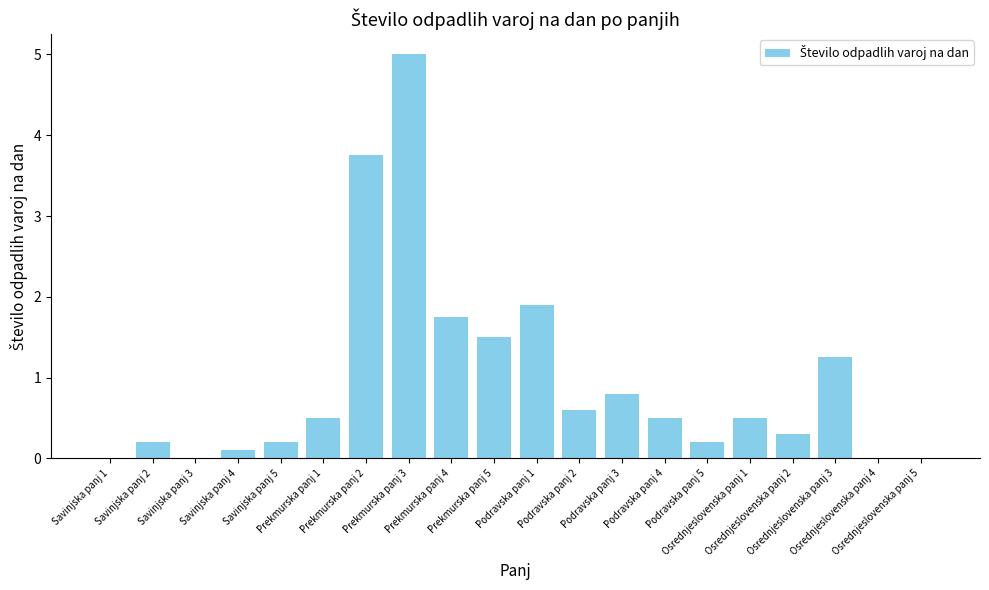

At which label is the value closest to 2?

Podravska panj 1